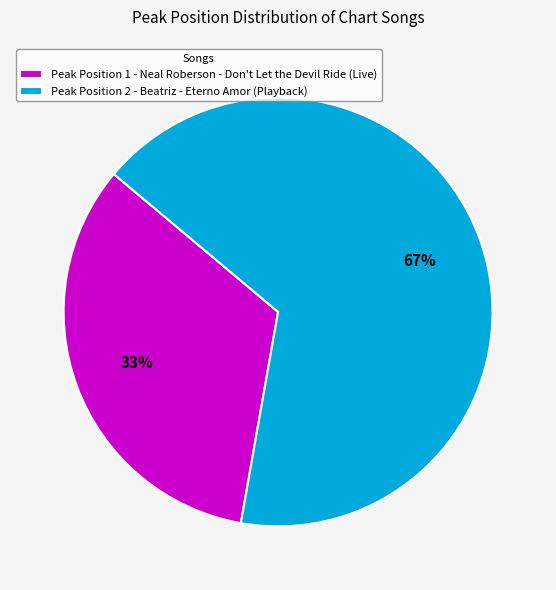

Which slice represents more than half of the pie?

Peak Position 2 - Beatriz - Eterno Amor (Playback)